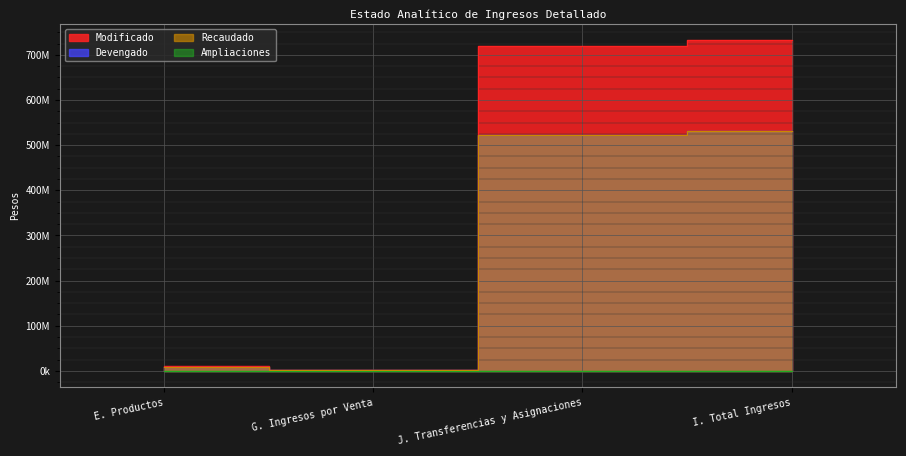

What is the sum of the Recaudado values at J. Transferencias y Asignaciones and G. Ingresos por Venta?

523218289.4